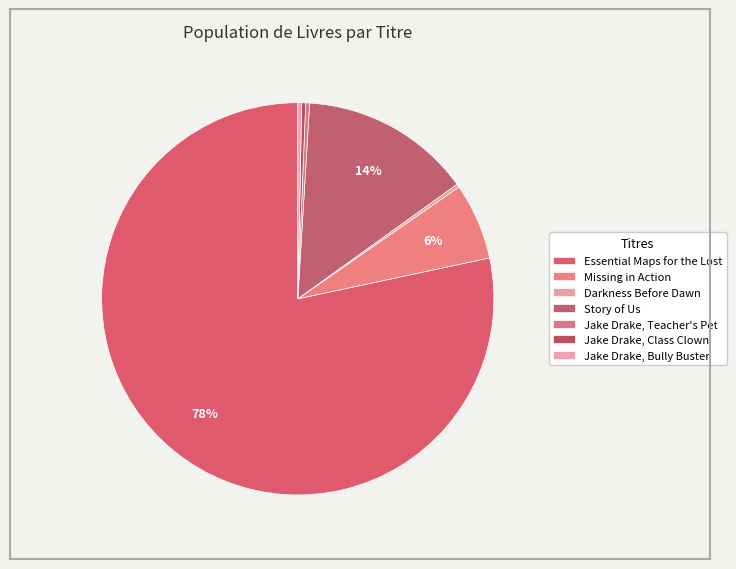

Rank the categories by value from highest to lowest.

Essential Maps for the Lost, Story of Us, Missing in Action, Jake Drake, Class Clown, Jake Drake, Teacher's Pet, Jake Drake, Bully Buster, Darkness Before Dawn